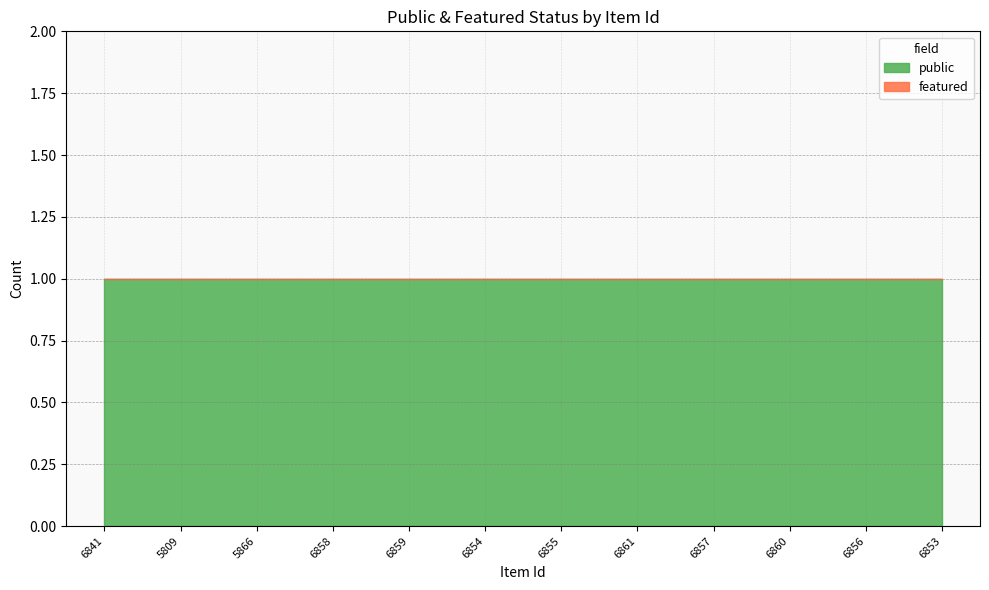

True or false: public and featured intersect in this chart.

False